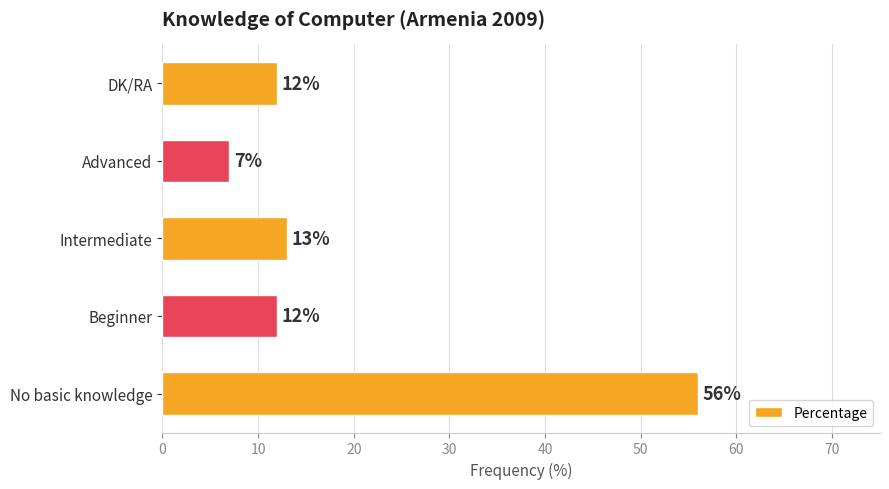

What is the minimum value shown in the chart?

7